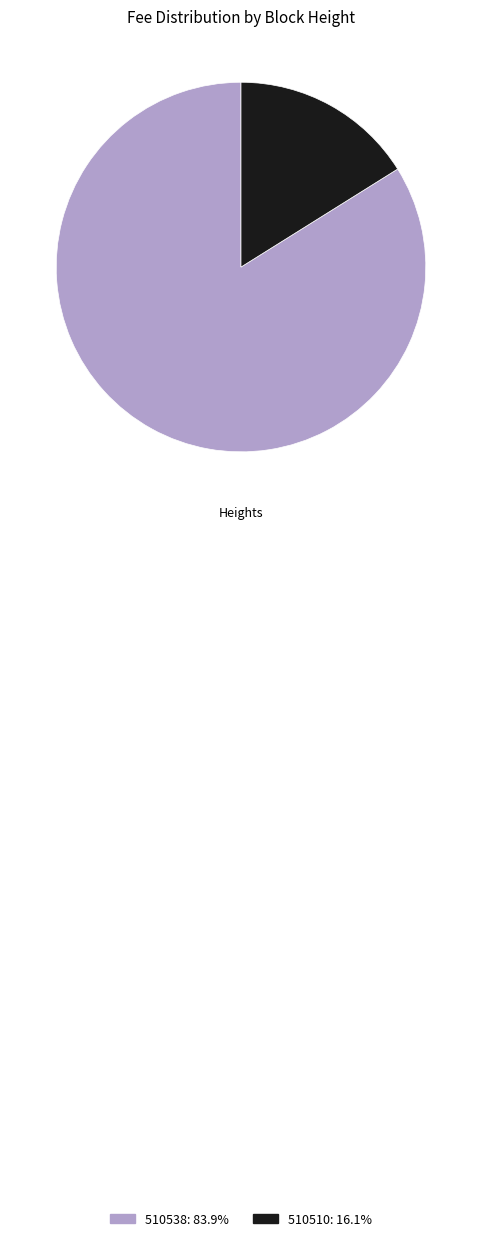

Between 510538 and 510510, which is larger?

510538